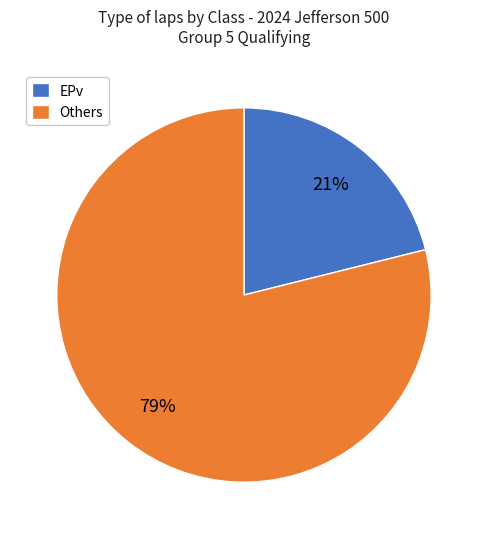

To the nearest percent, what is the difference between the largest and smallest slice percentages?

58%